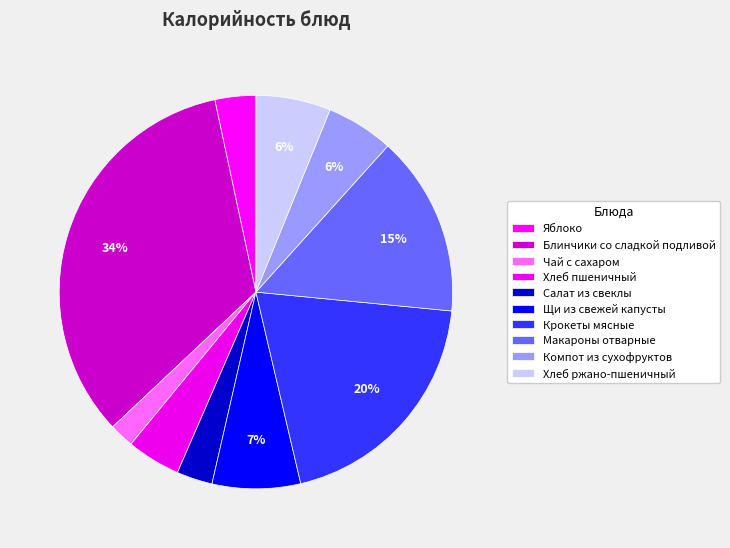

To the nearest percent, what percentage of the pie is Блинчики со сладкой подливой?

34%